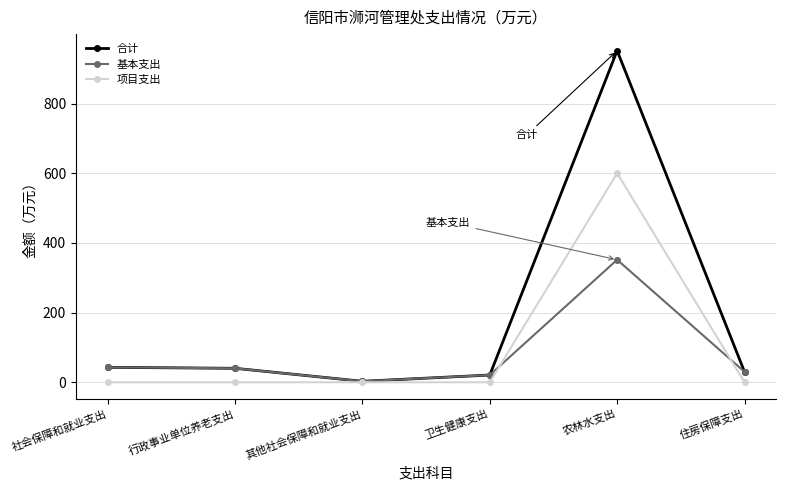

What is the total value across all series at 住房保障支出?

60.2